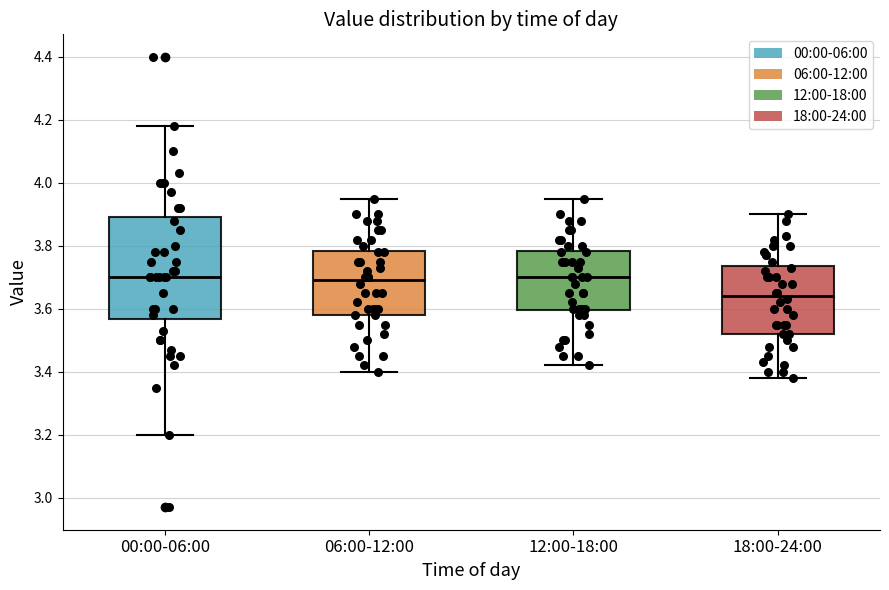

Comparing the boxes themselves (not the whiskers), which one is the tallest?

00:00-06:00